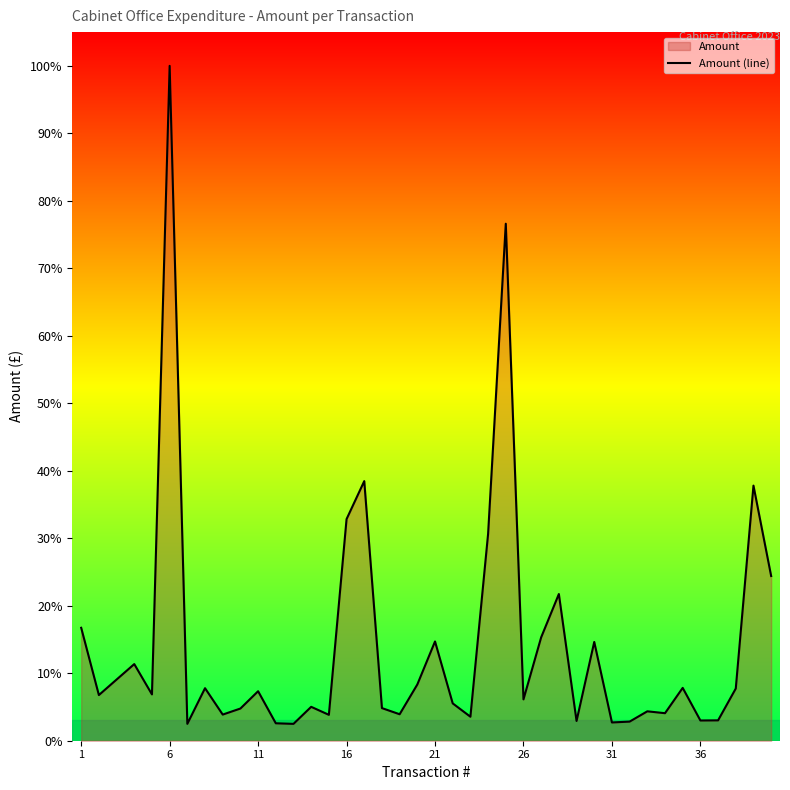

What is the smallest value displayed?

25474.7